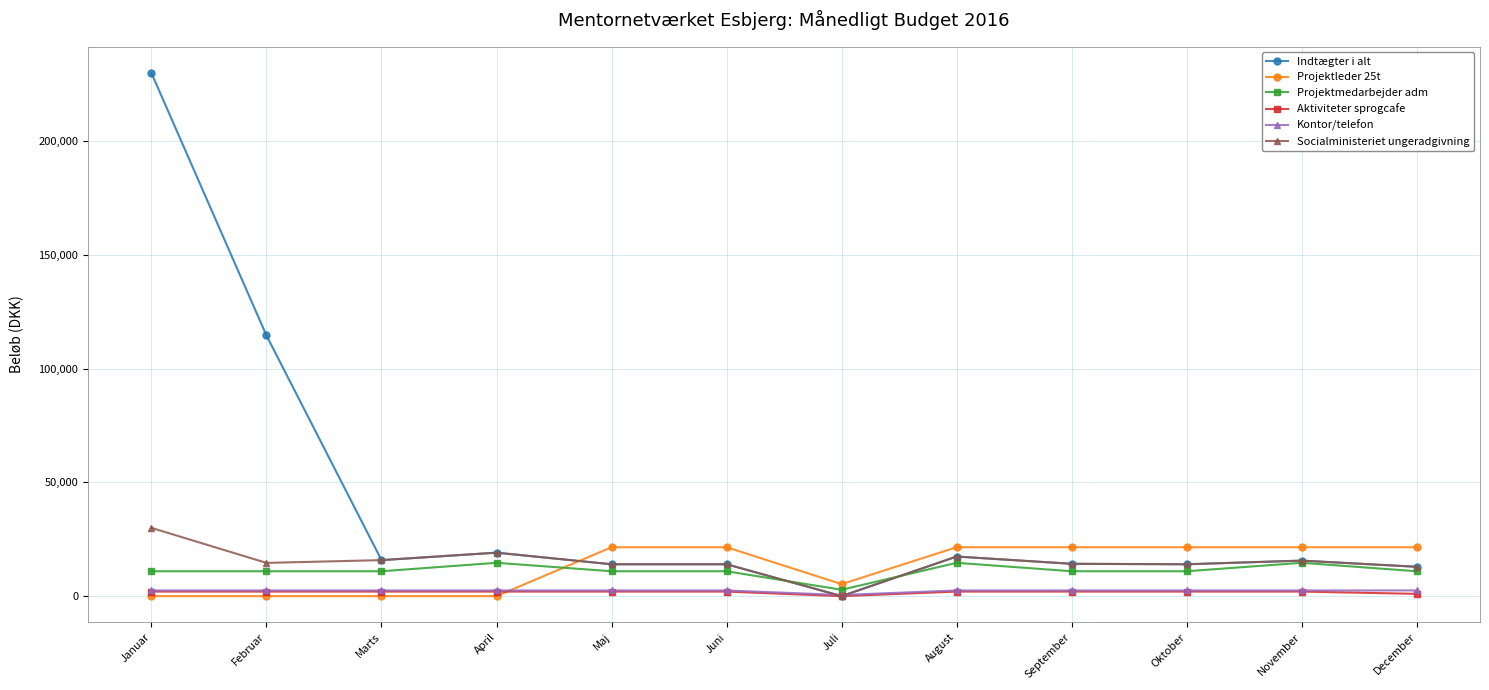

True or false: Indtægter i alt and Projektleder 25t intersect in this chart.

True